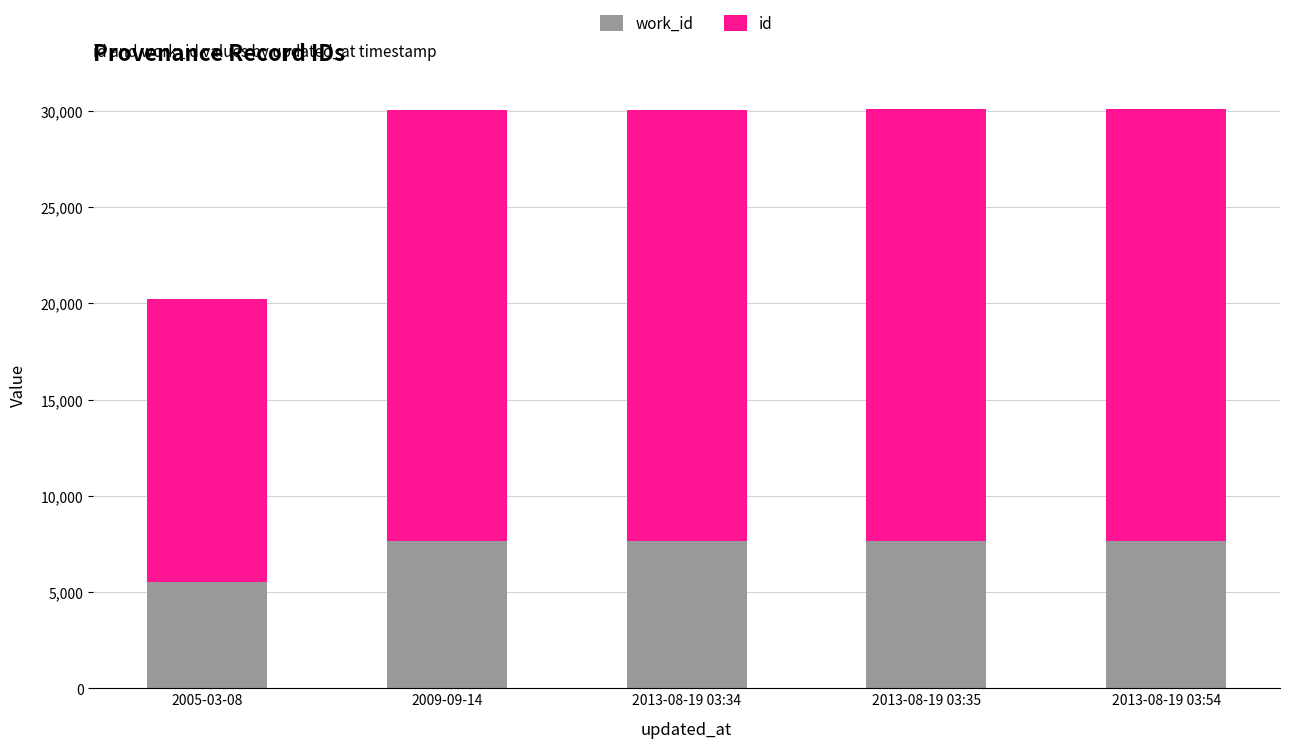

What is the total value across all series at 2013-08-19 03:54?

30075